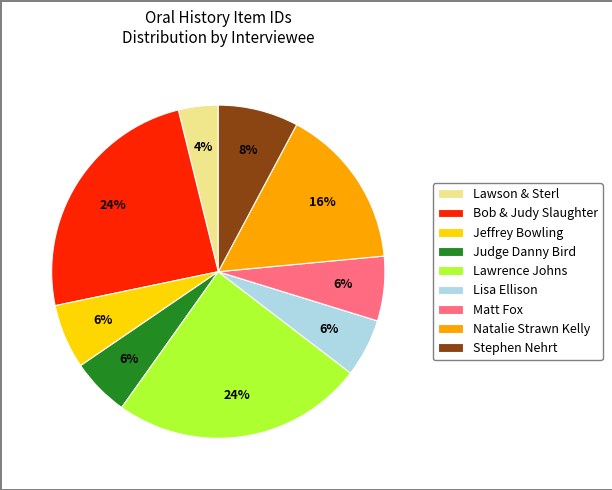

Between Lisa Ellison and Bob & Judy Slaughter, which is larger?

Bob & Judy Slaughter